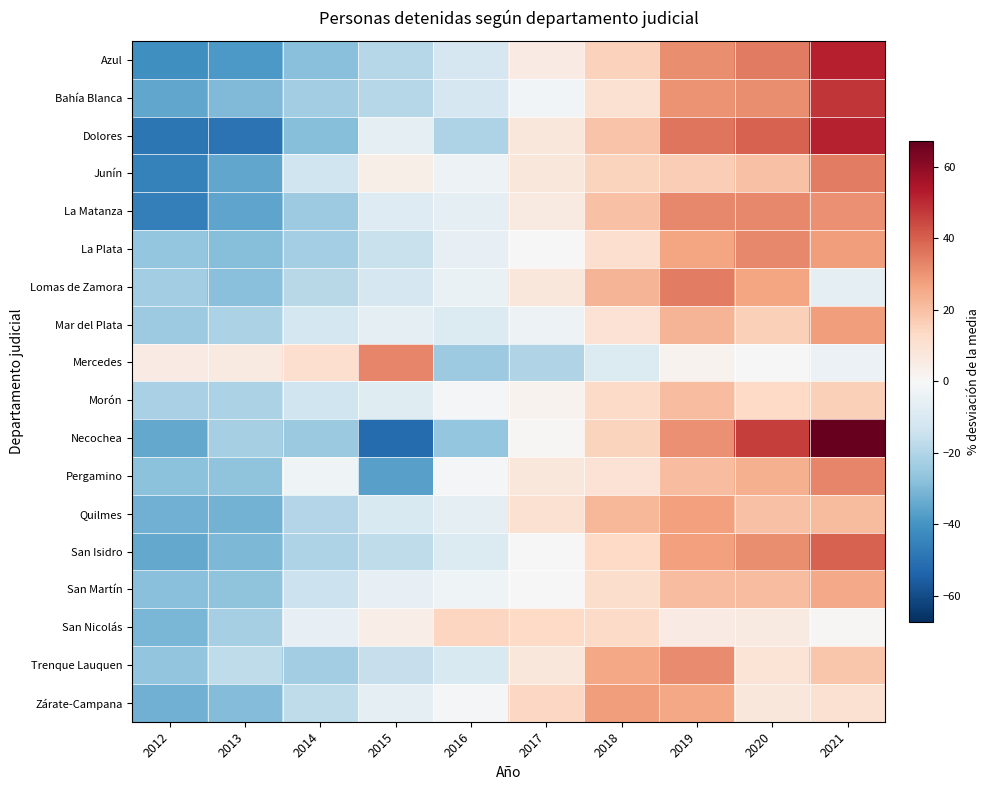

What is the difference between the highest and lowest values at 2021?

73.1